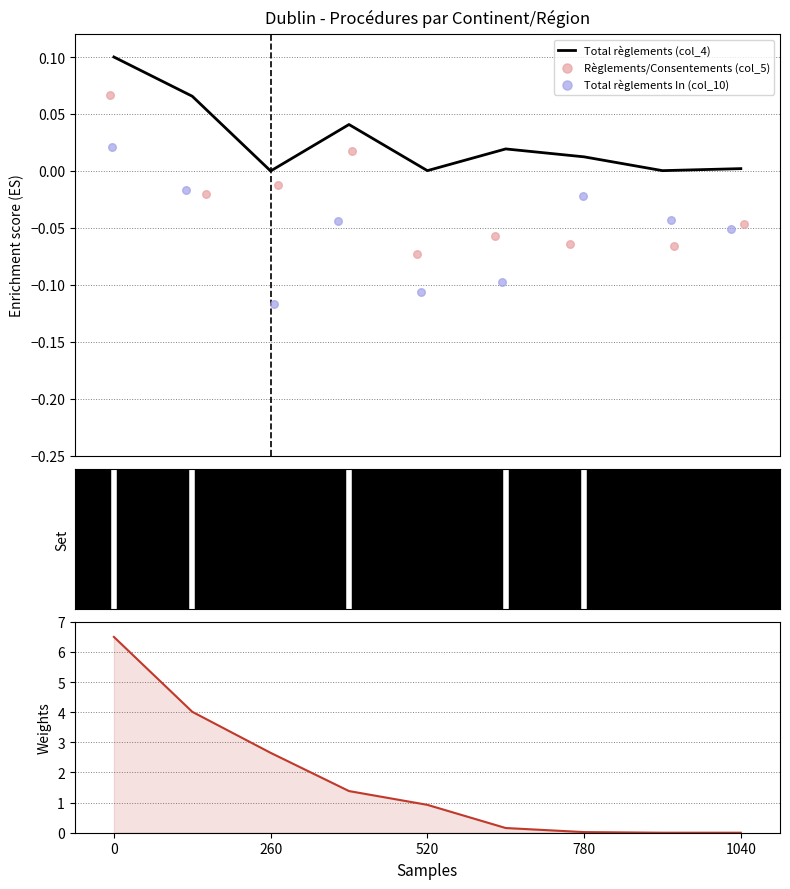

At how many categories does at least one series exceed 1?

4